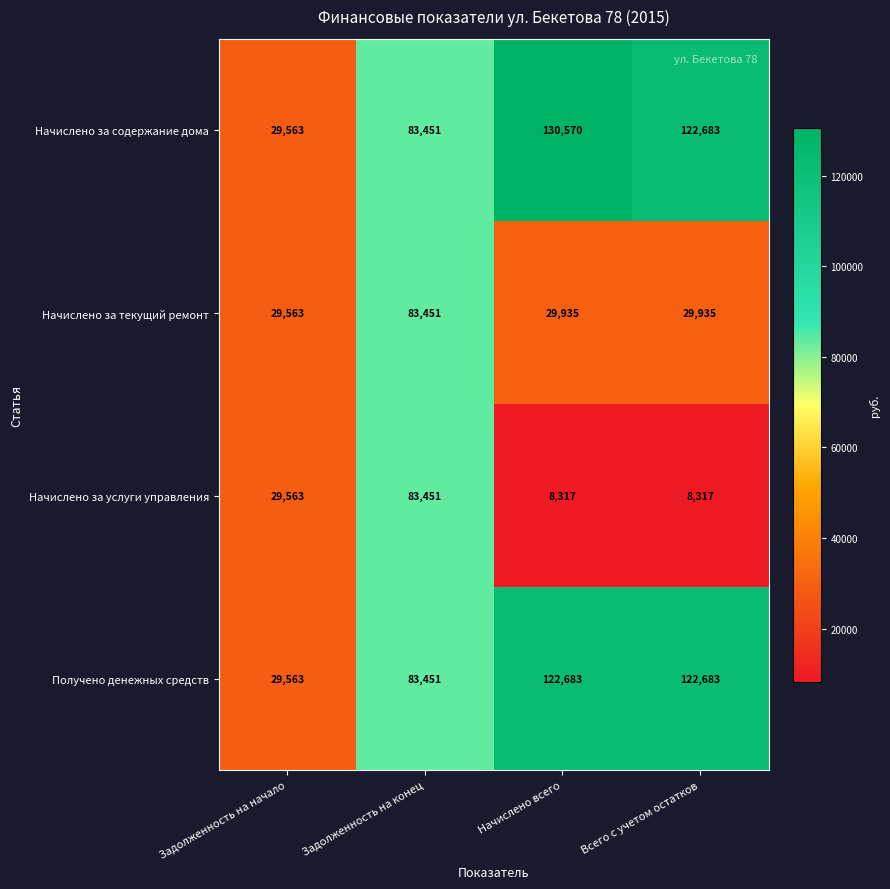

What is the difference between the Начислено за текущий ремонт values at Задолженность на начало and Всего с учетом остатков?

372